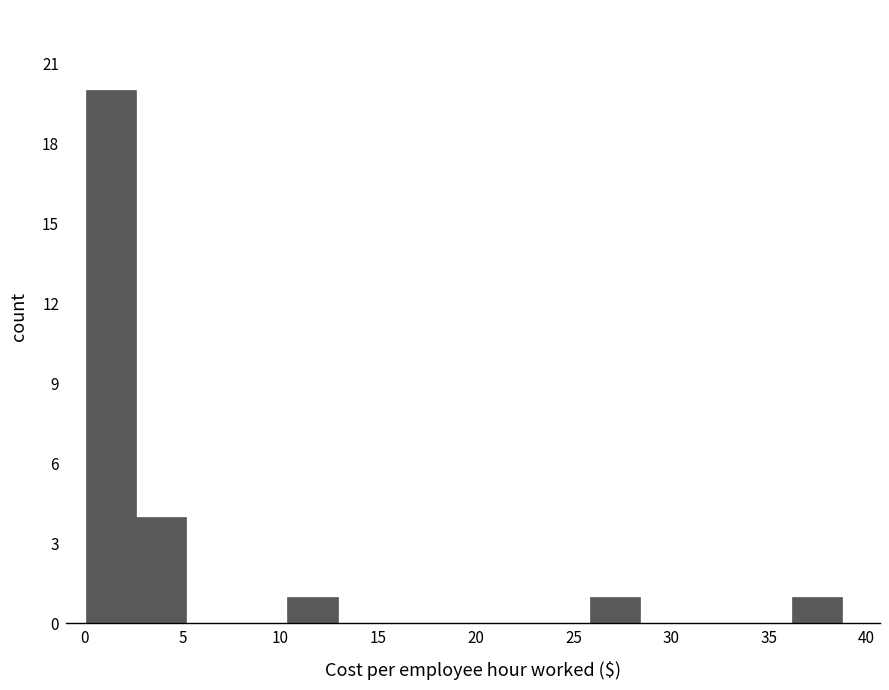

How tall is the bar that spans 2.5 to 5.0 on the x-axis? Neither the bar edges nor the heights are printed on the chart, so give them approximately, as read against the axes.

4